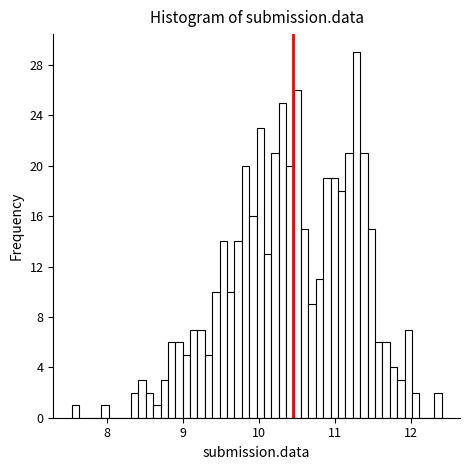

Around what value on the x-axis is the tallest bar? Give the approximate position of its centre, as read against the axis.

11.3